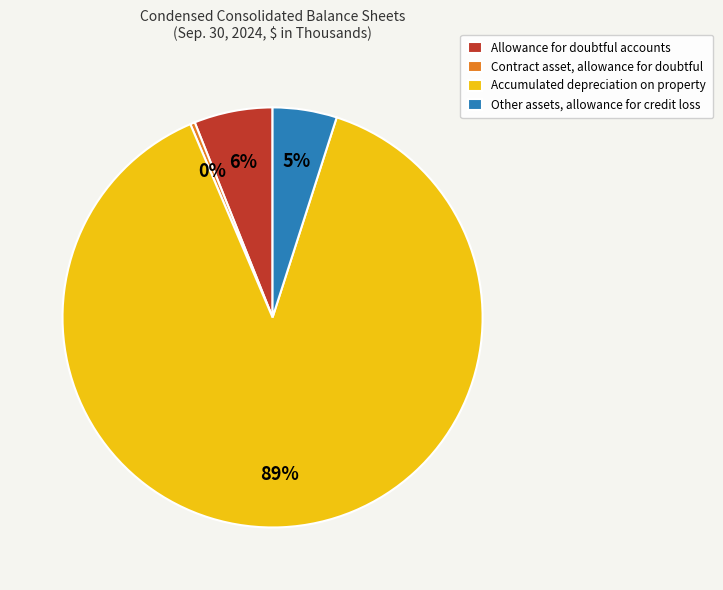

How many slices are in this pie chart?

4